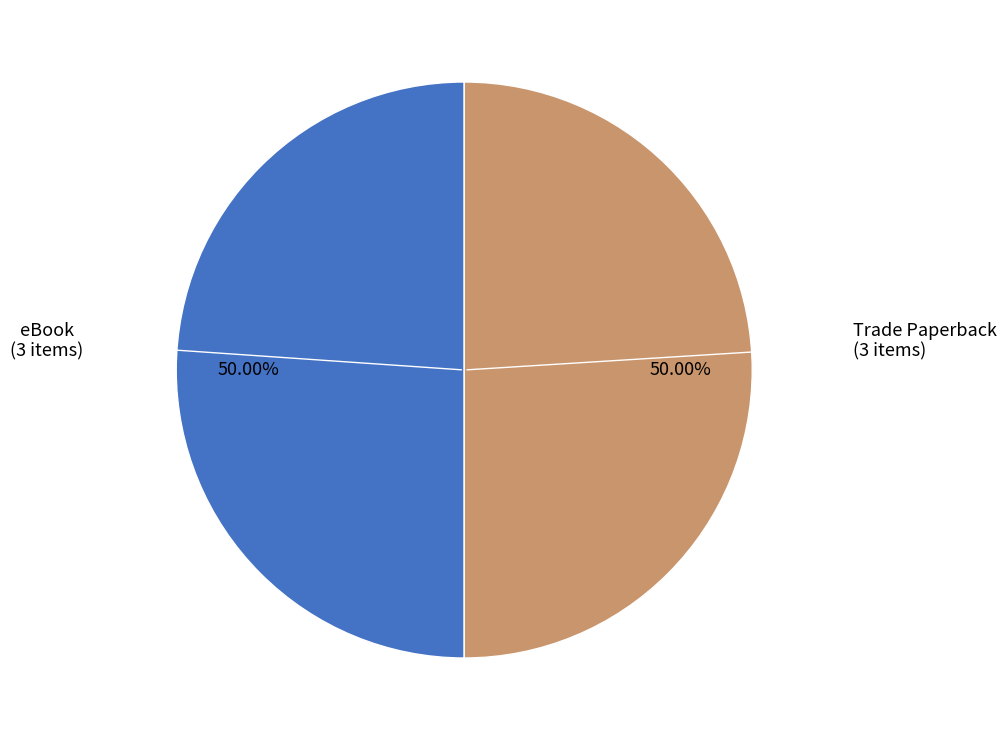

What is the ratio of the value at eBook to the value at Trade Paperback?

1.0